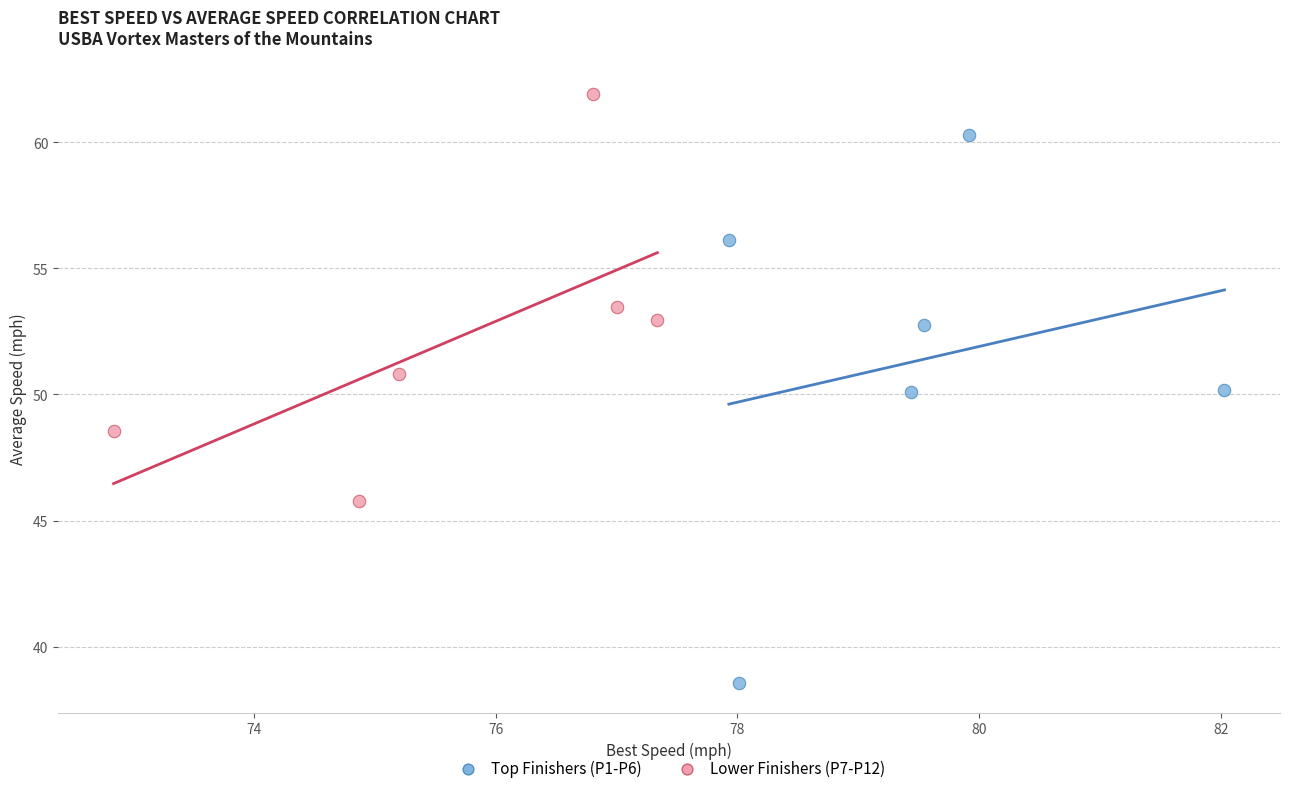

Which series contains the highest Y value?

Lower Finishers (P7-P12)